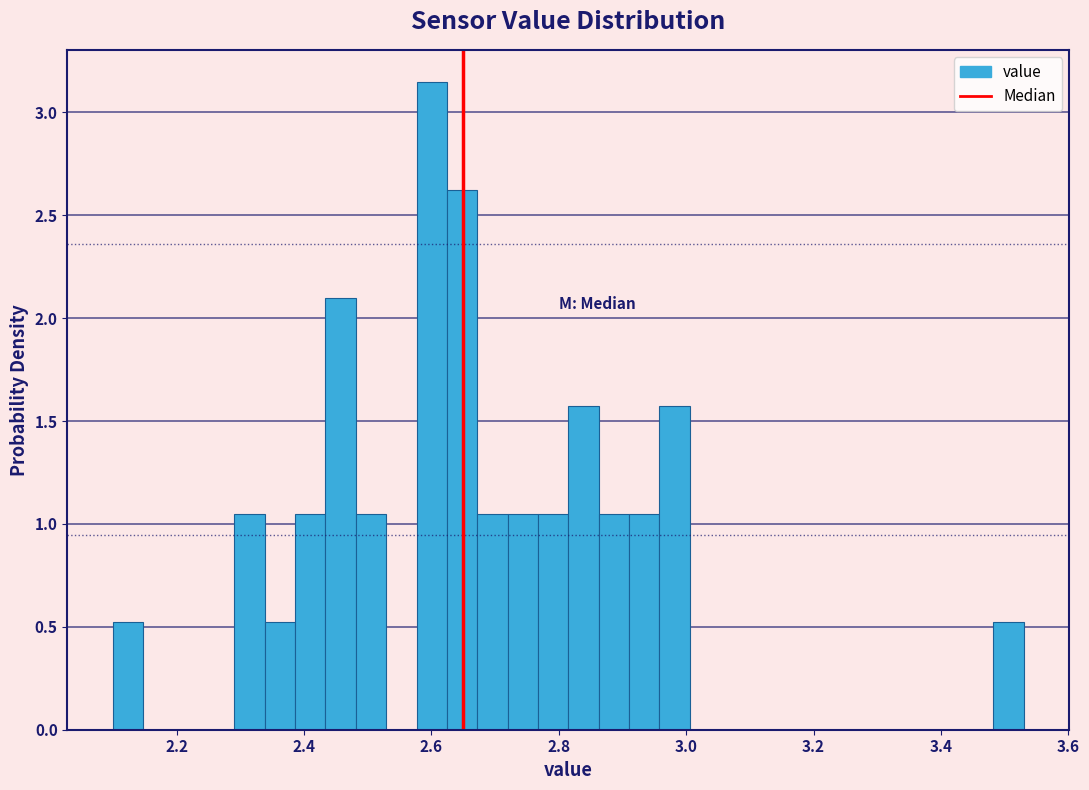

Read against the x-axis, roughly where is the centre of the tallest bar?

2.60